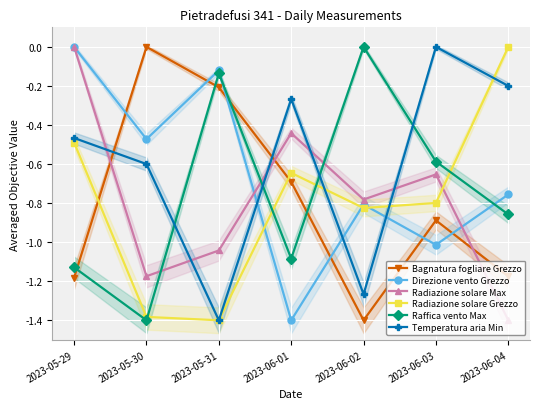

After their last crossing, which series has the higher values: Direzione vento Grezzo or Bagnatura fogliare Grezzo?

Direzione vento Grezzo